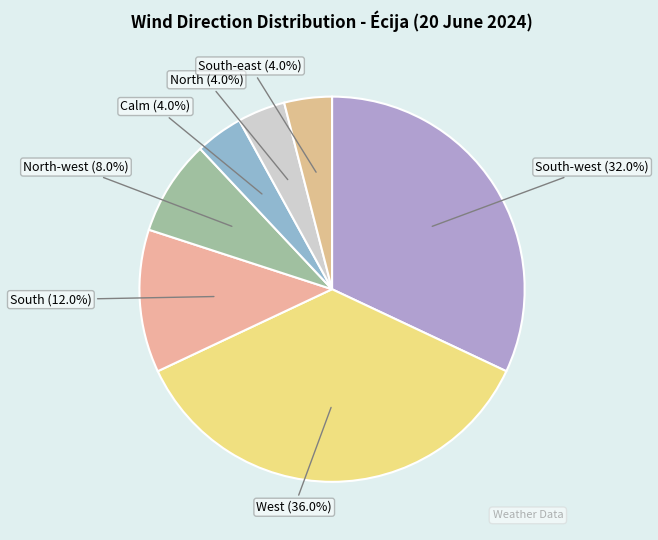

What is the total percentage of North (4.0%) and West (36.0%)?

40.0%